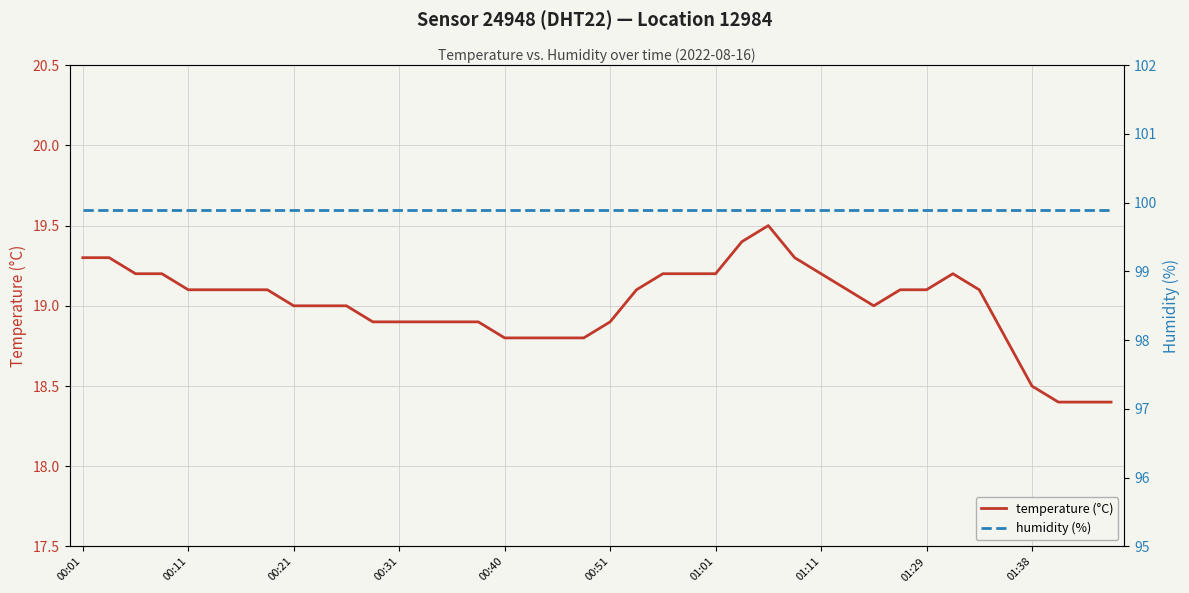

The value of temperature (°C) at 01:29 is 19.1. True or false?

True